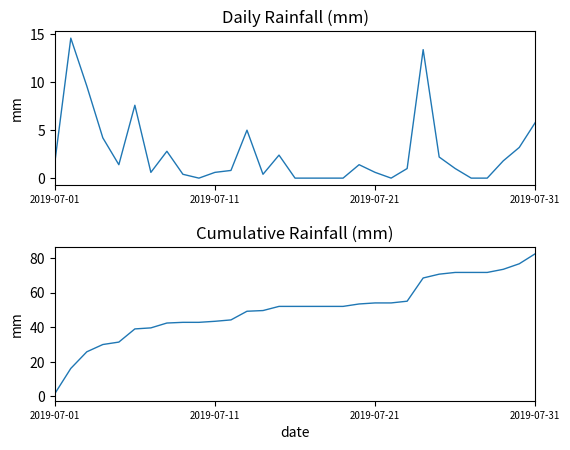

True or false: rain has a value of 0.0 at 18.

True